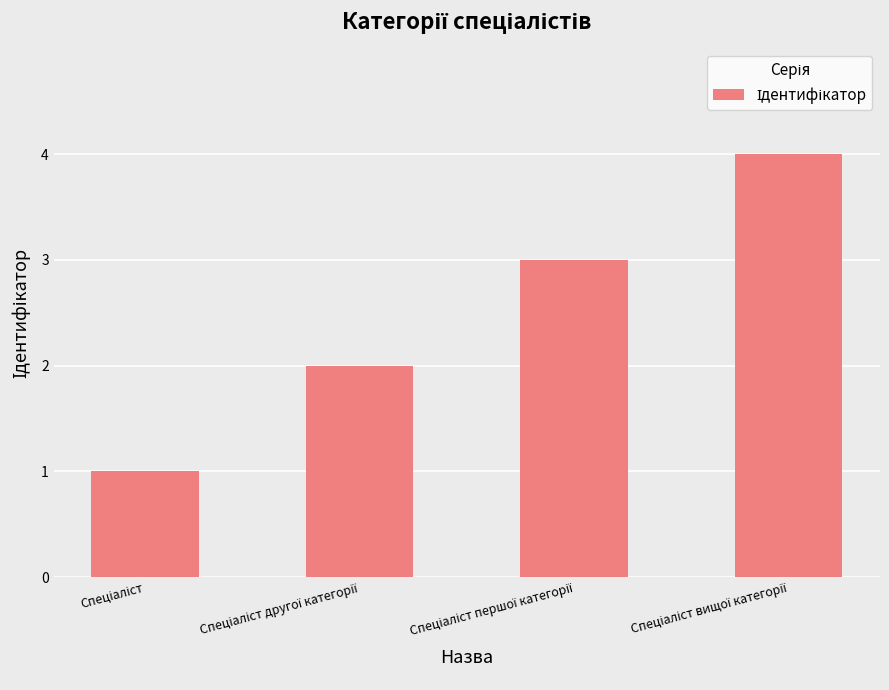

What is the sum of all values?

10